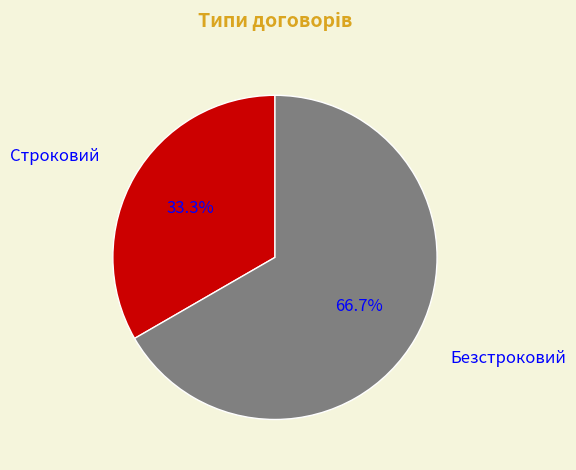

To the nearest percent, what is the difference between the largest and smallest slice percentages?

33%